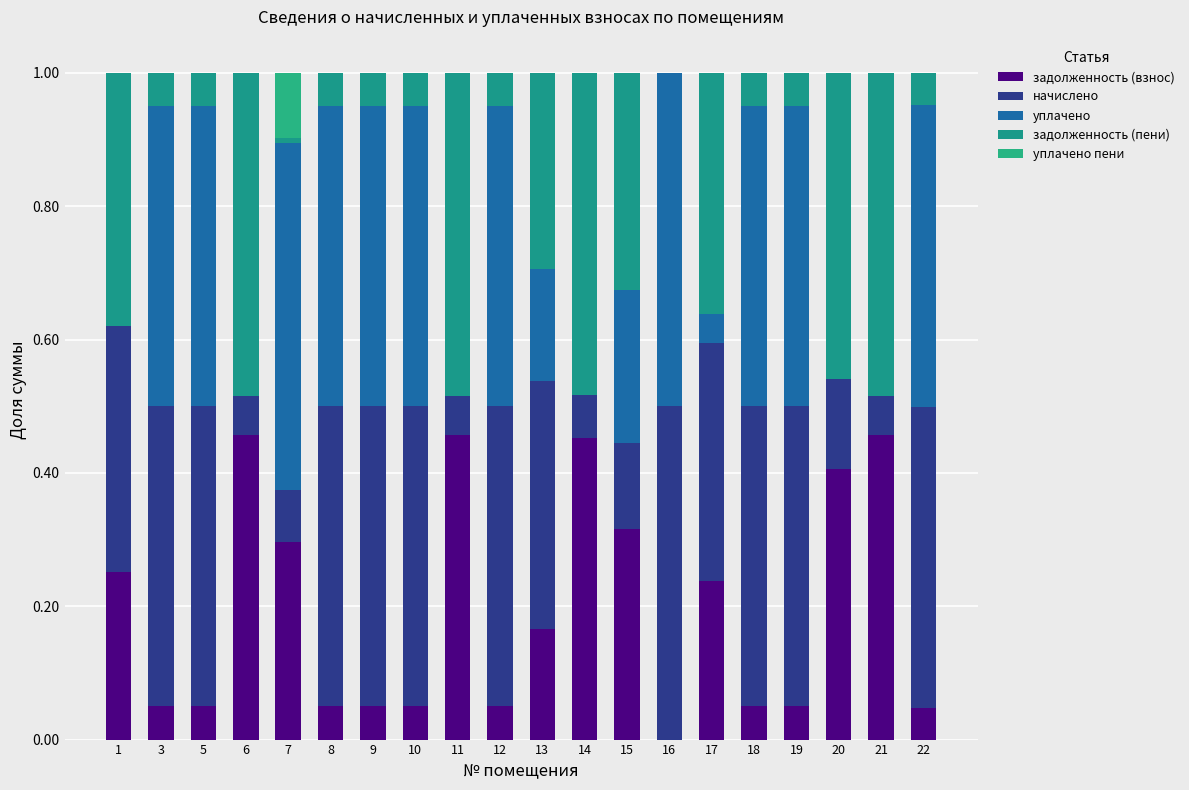

Where is задолженность (пени) nearest to the value 0?

16